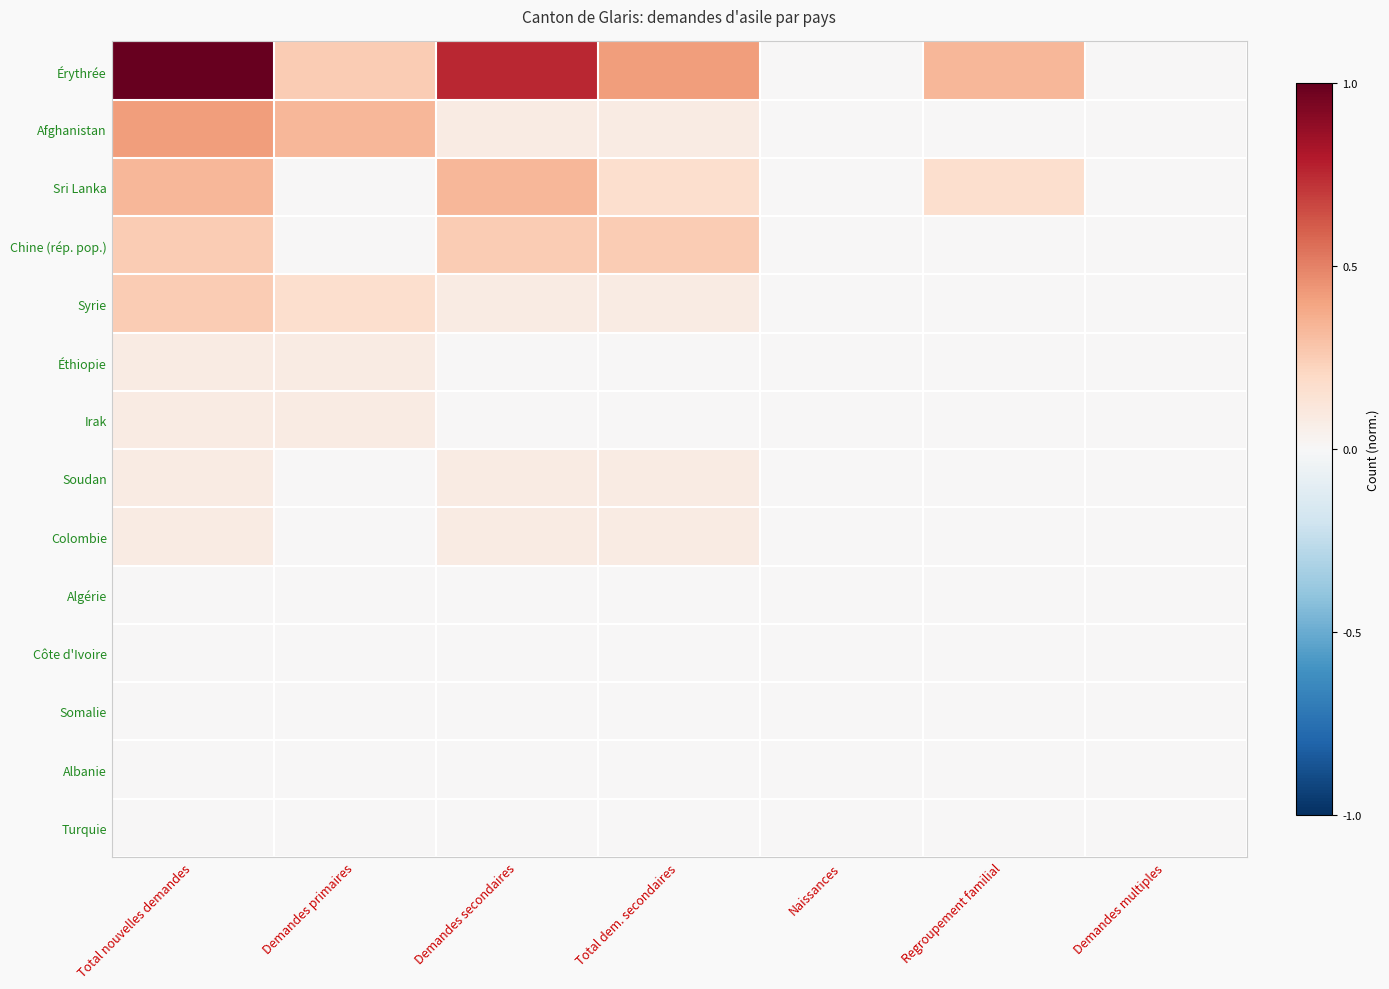

Which series has the largest range (max minus min)?

Érythrée